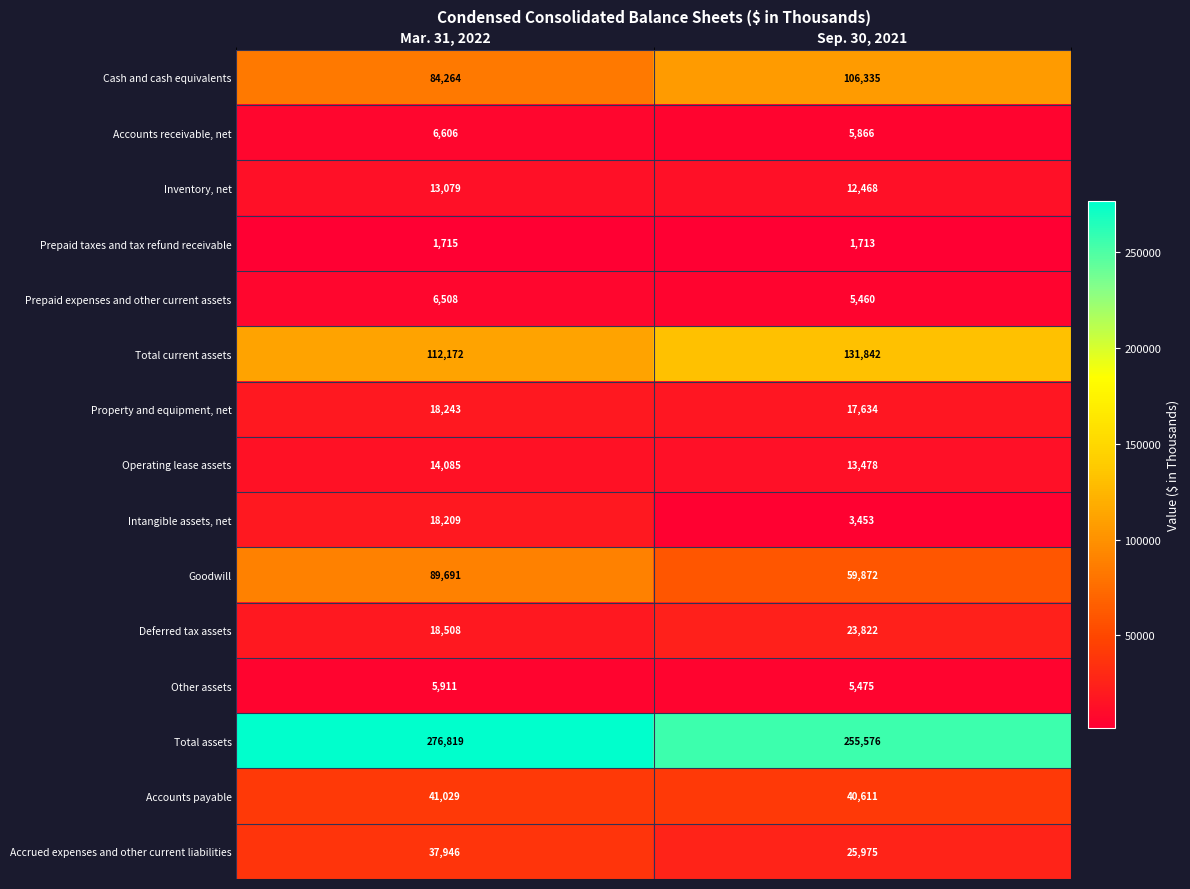

What is the average value of the Inventory, net series?

12774